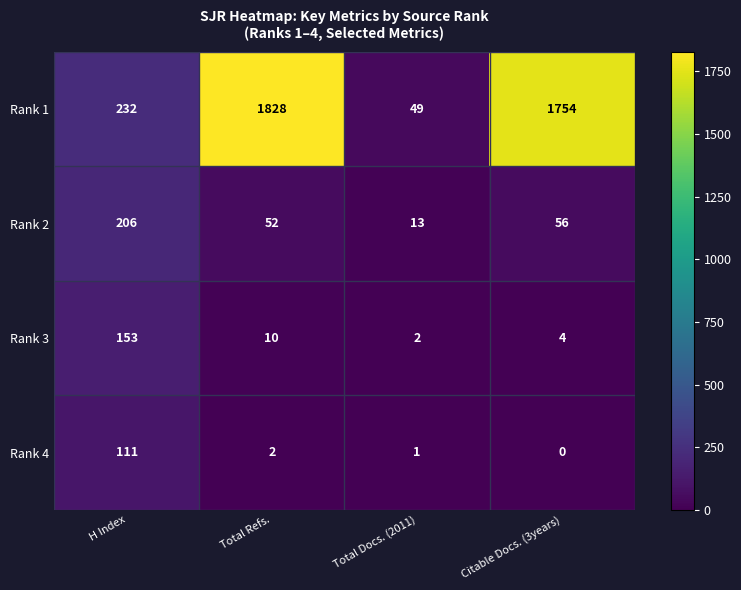

How many distinct data groups are displayed?

4